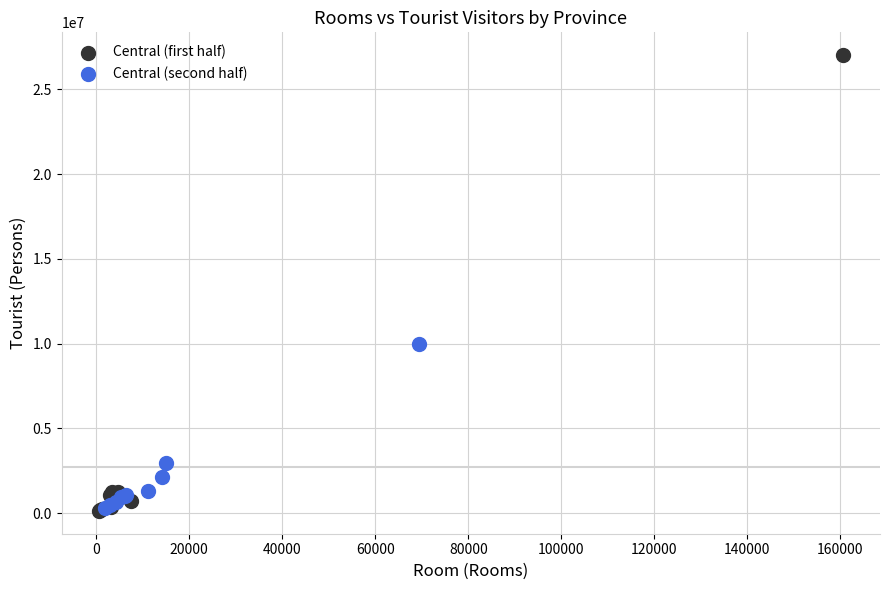

Which series reaches the maximum Y coordinate?

Central (first half)